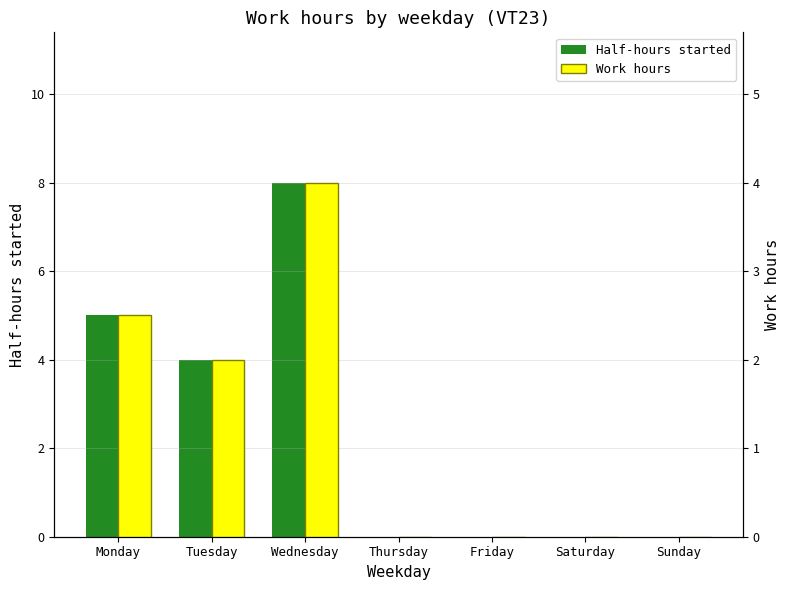

What is the difference between the maximum and minimum values in the Half-hours started series?

8.0